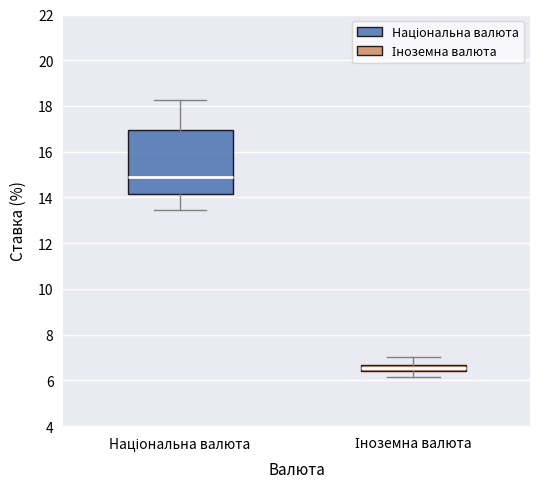

Where does the median line of the box for Національна валюта sit on the y-axis? The values are not printed on the chart, so give them approximately, as read against the axis.

14.8